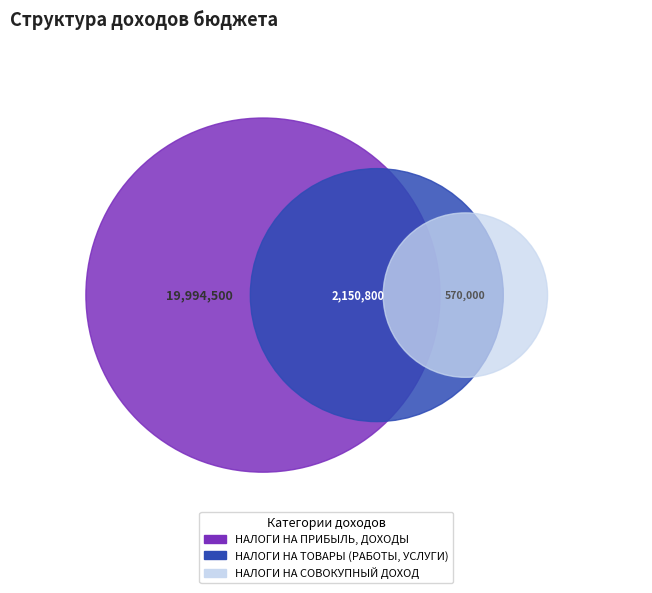

True or false: НАЛОГИ НА ПРИБЫЛЬ, ДОХОДЫ accounts for 14% of the total.

False